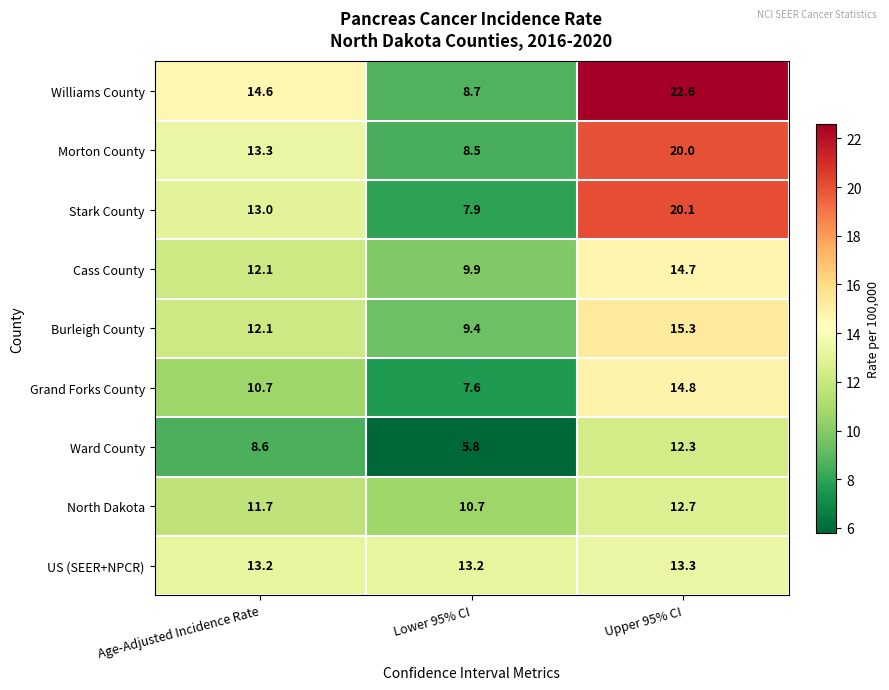

What is the minimum value shown in the chart?

5.8